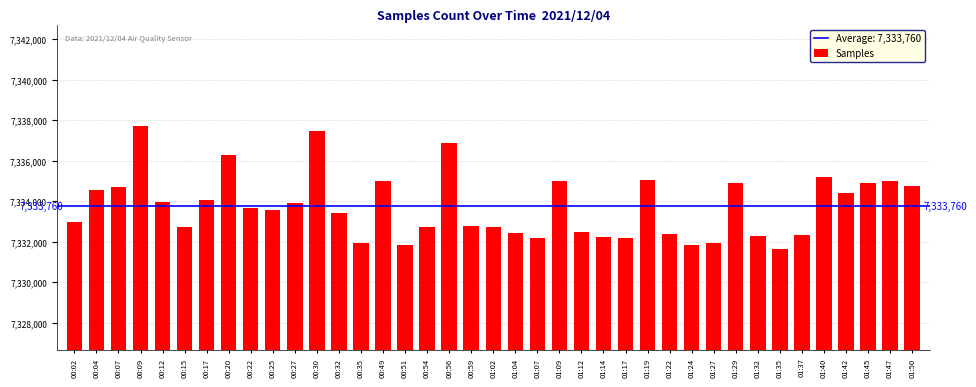

The value at 01:40 is 12909085. True or false?

False